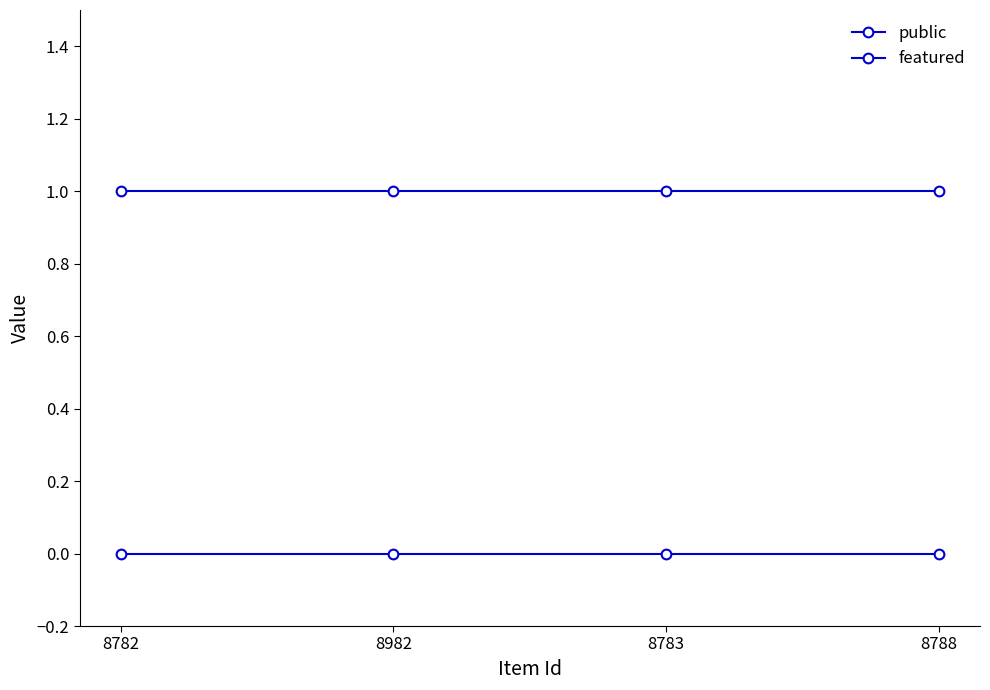

What is the label of the 1st point from the right?

8788